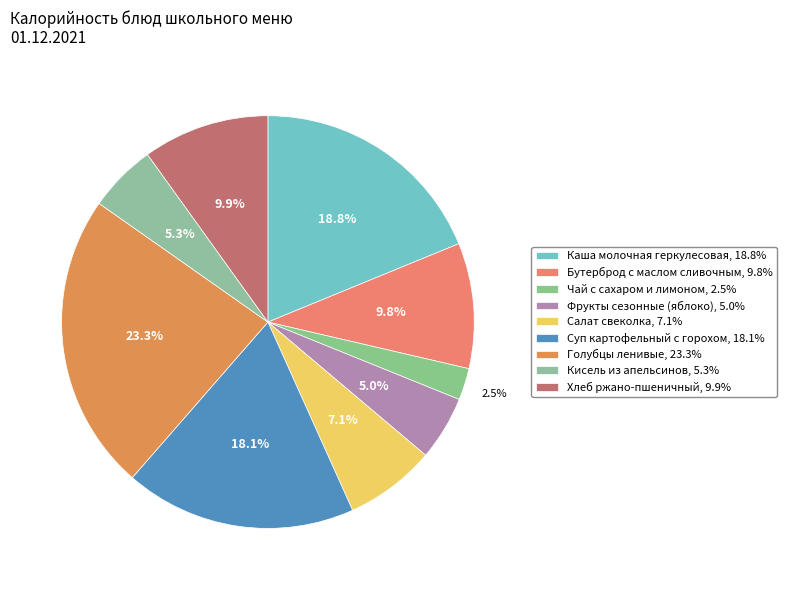

Does Хлеб ржано-пшеничный account for over 50% of the chart?

No